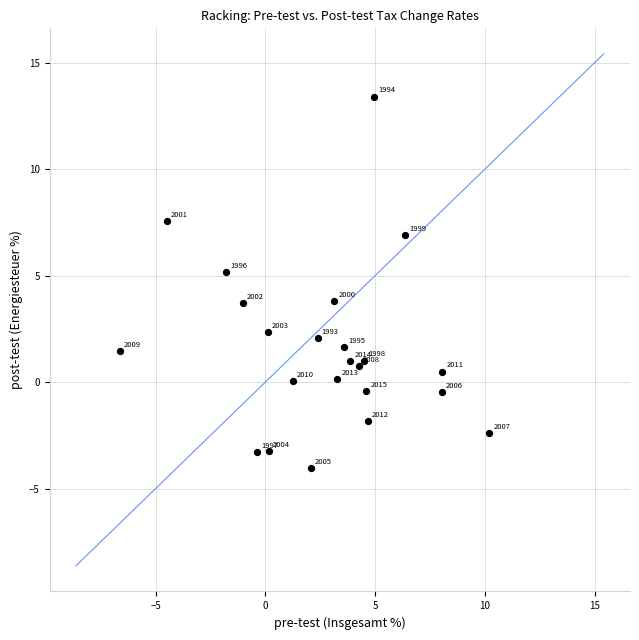

What Y value in the scatter plot is closest to 4?

3.8